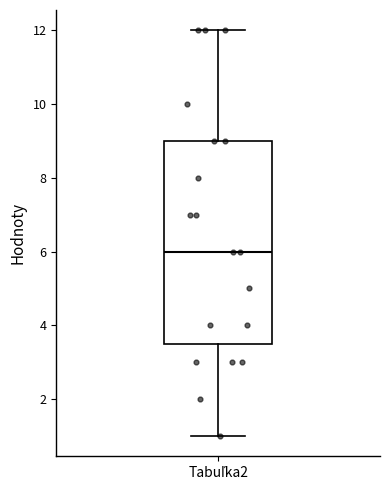

Where does the median line of the box for Tabuľka2 sit on the y-axis? The values are not printed on the chart, so give them approximately, as read against the axis.

6.0